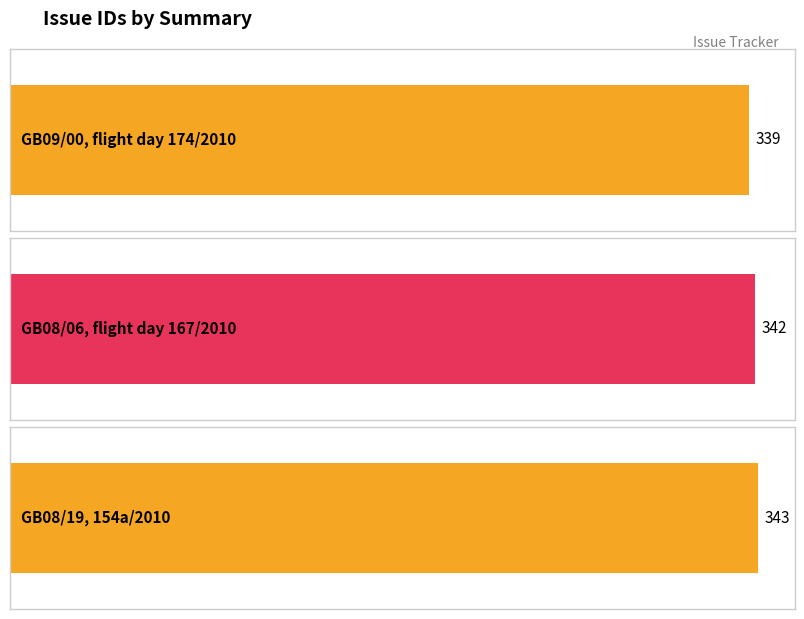

What is the label of the 2nd bar from the left?

GB08/06, flight day 167/2010